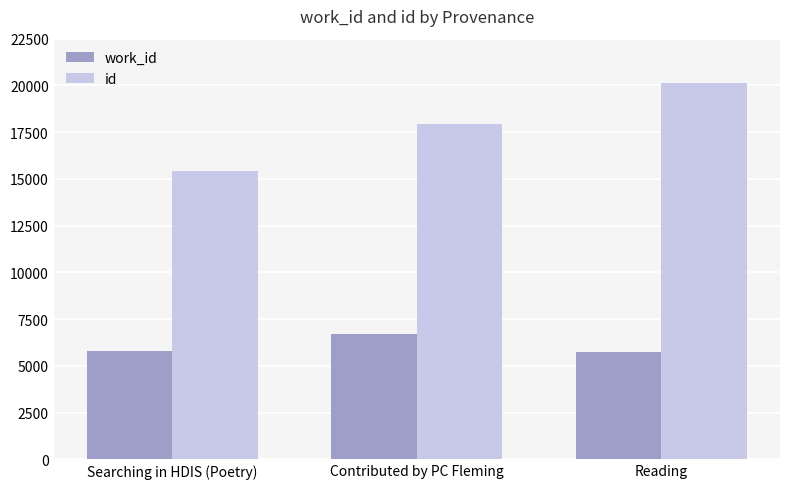

At which category does the chart reach its peak across all series?

Reading